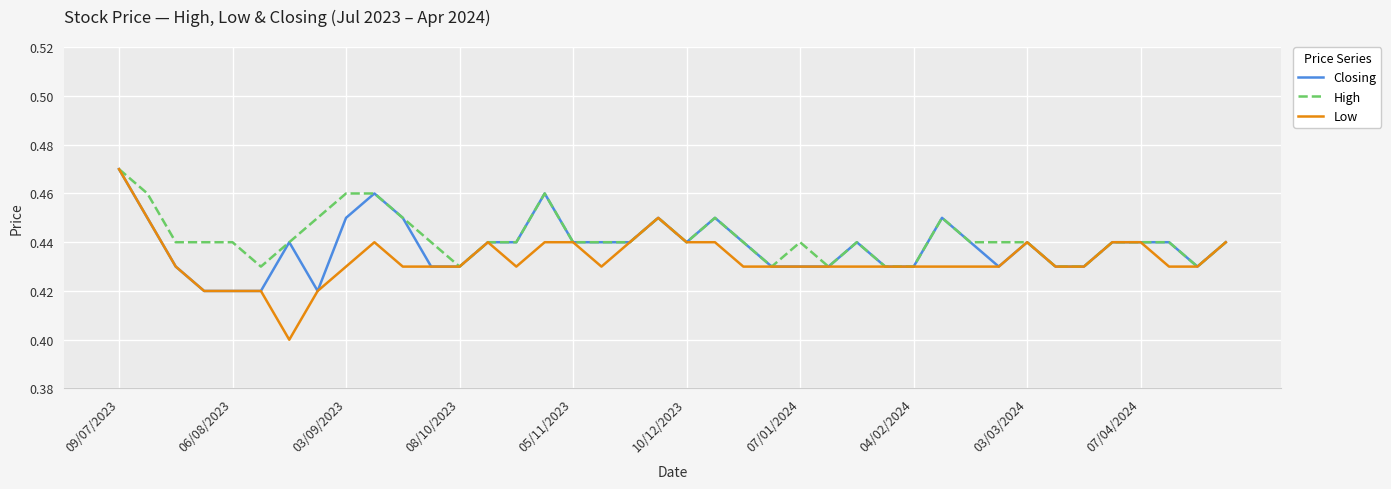

Which series has the widest spread of values?

Low